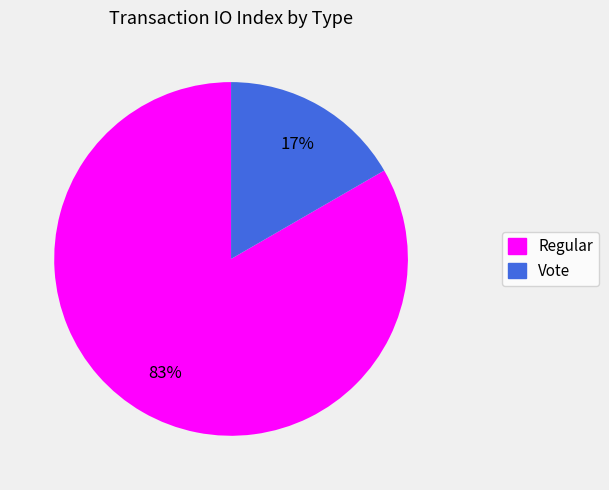

How many segments does this pie chart have?

2